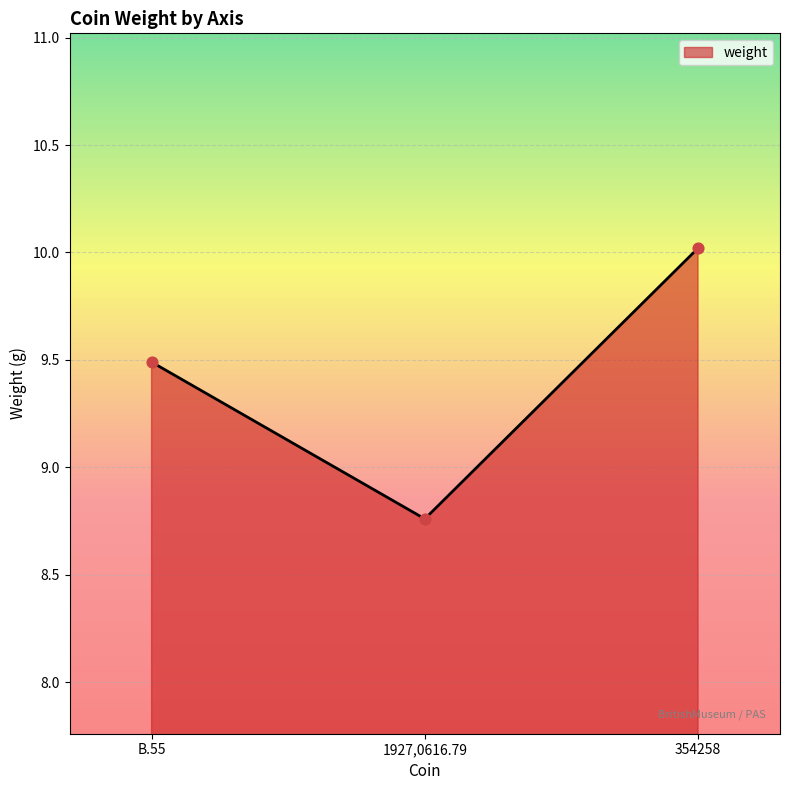

What is the change in value from B.55 to 1927,0616.79?

-0.7